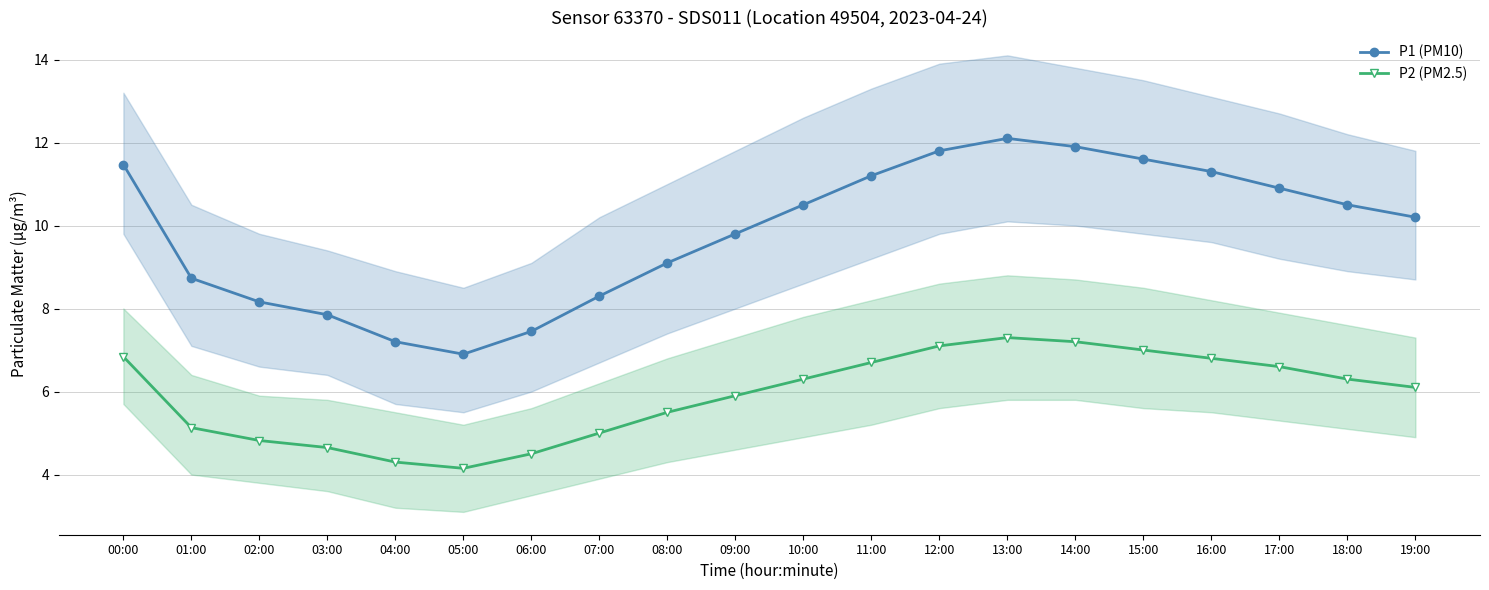

Is the value of P2 (PM2.5) at 09:00 greater than the value of P1 (PM10) at 12:00?

No